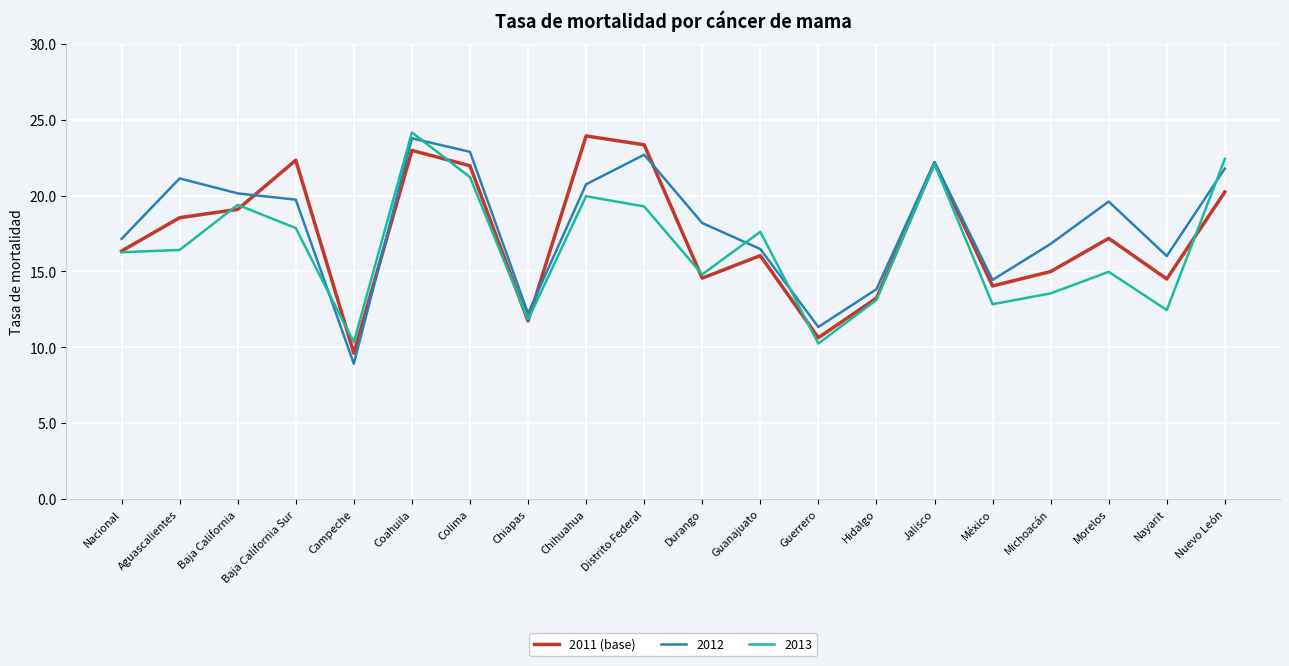

How many lines are shown in the chart?

3